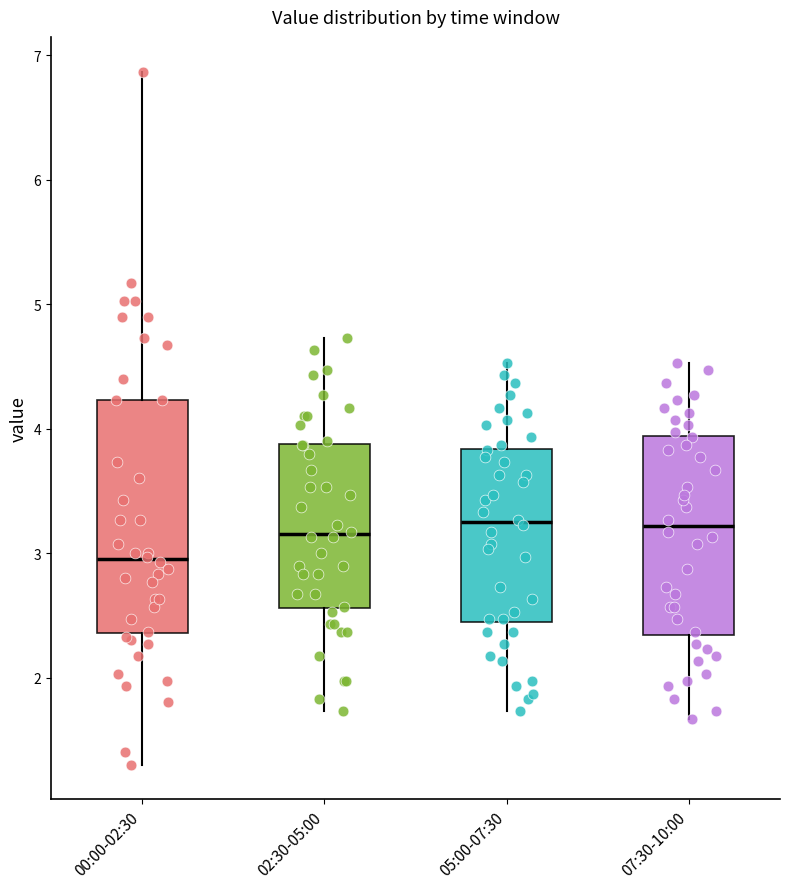

Where does the lower whisker of the box for 00:00-02:30 end on the y-axis? The values are not printed on the chart, so give them approximately, as read against the axis.

1.3